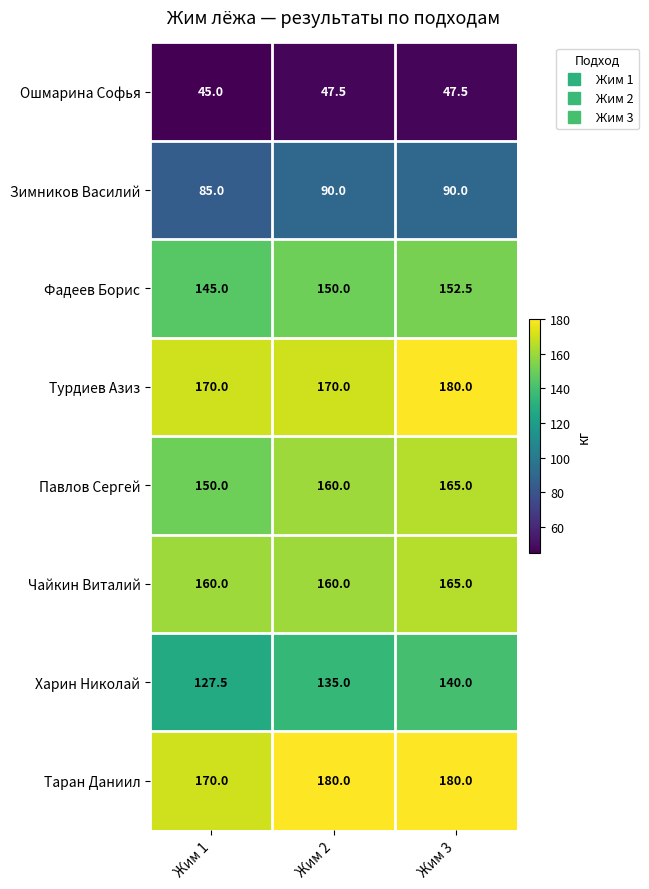

List the labels in order of Харин Николай value, largest first.

Жим 3, Жим 2, Жим 1